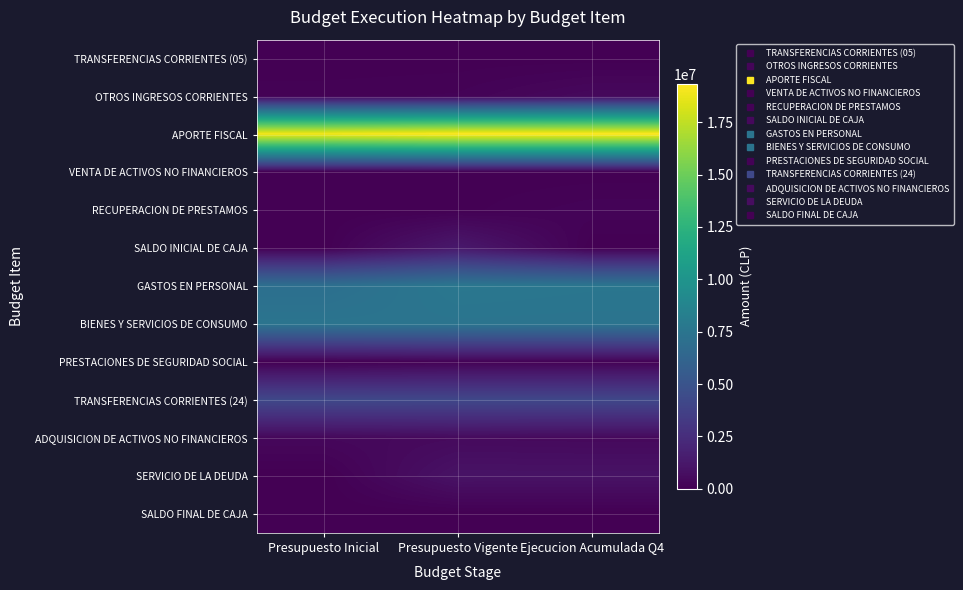

Which category has the lowest value across all series?

Presupuesto Inicial